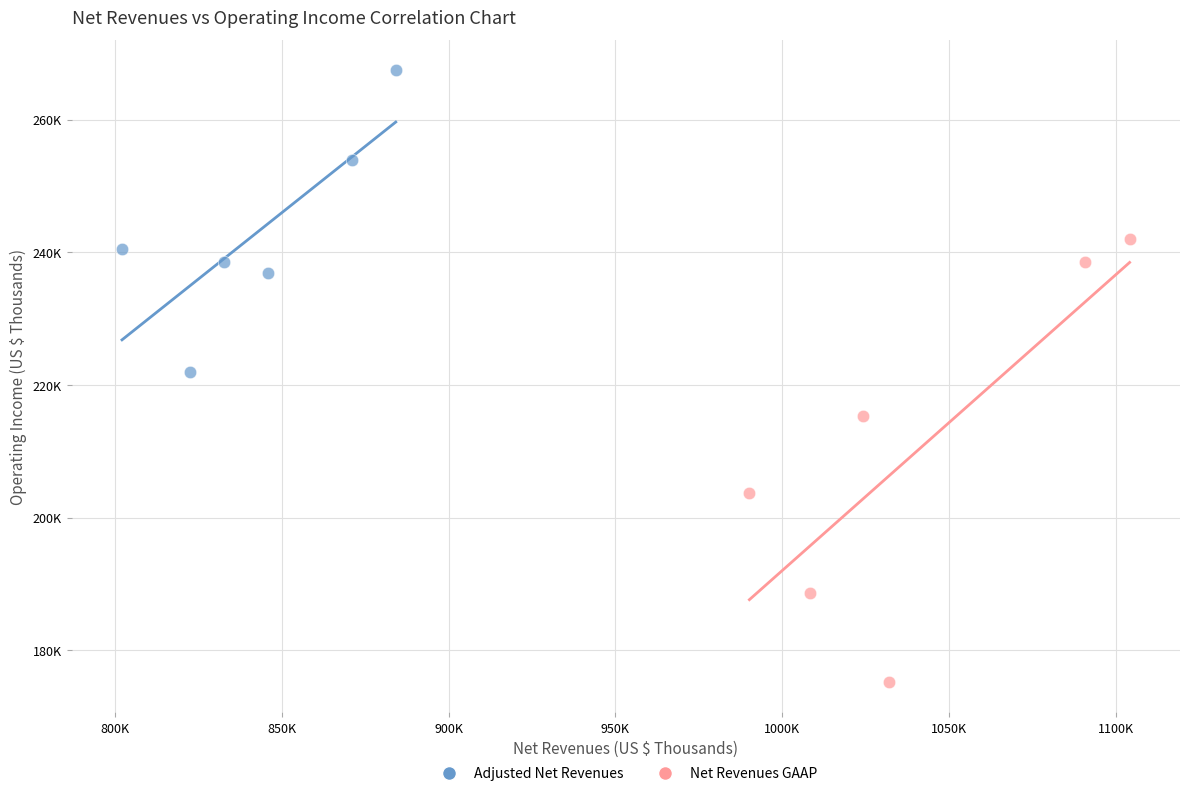

Which series reaches the minimum Y coordinate?

Net Revenues GAAP